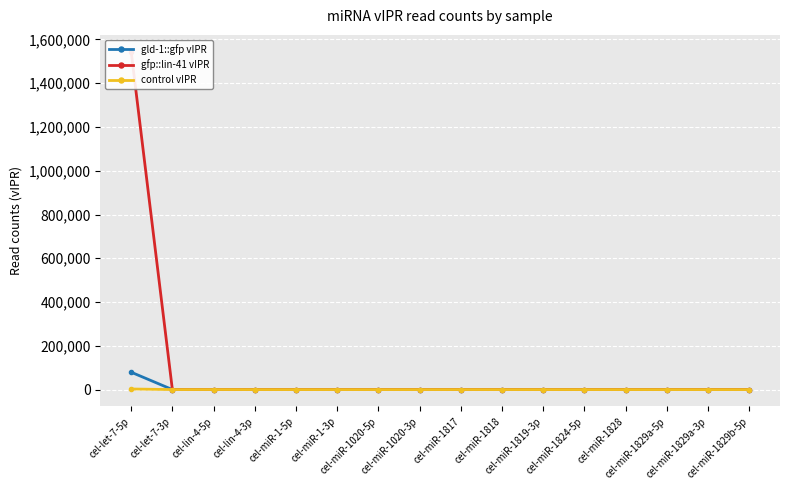

Is it true that gld-1::gfp vIPR equals 5 at cel-miR-1020-3p?

True